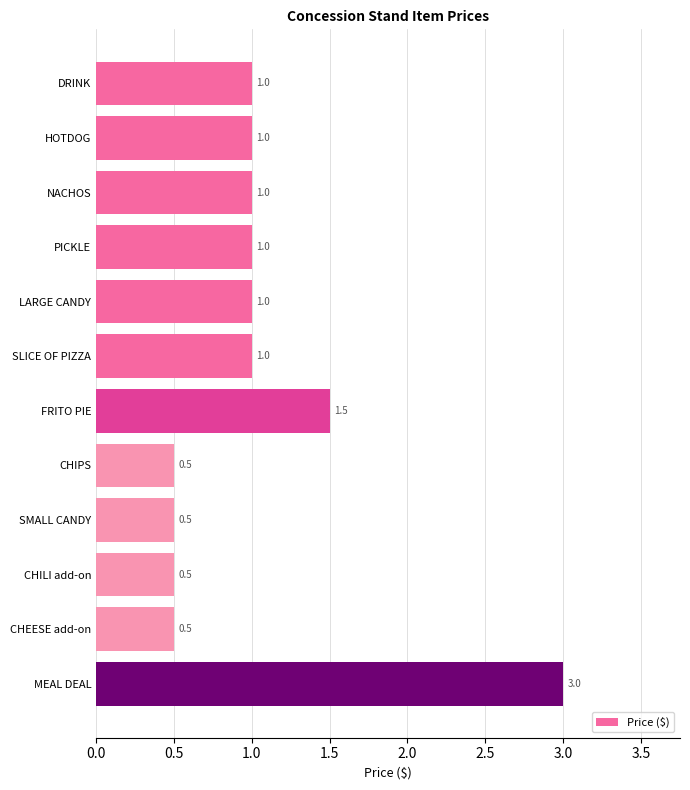

What is the label of the 5th bar from the bottom?

CHIPS